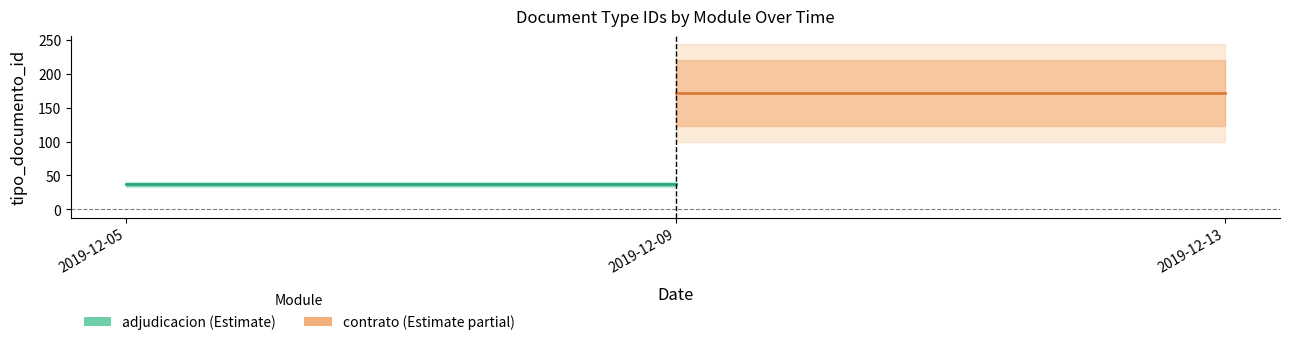

Does the chart display data point markers on the line(s)?

No